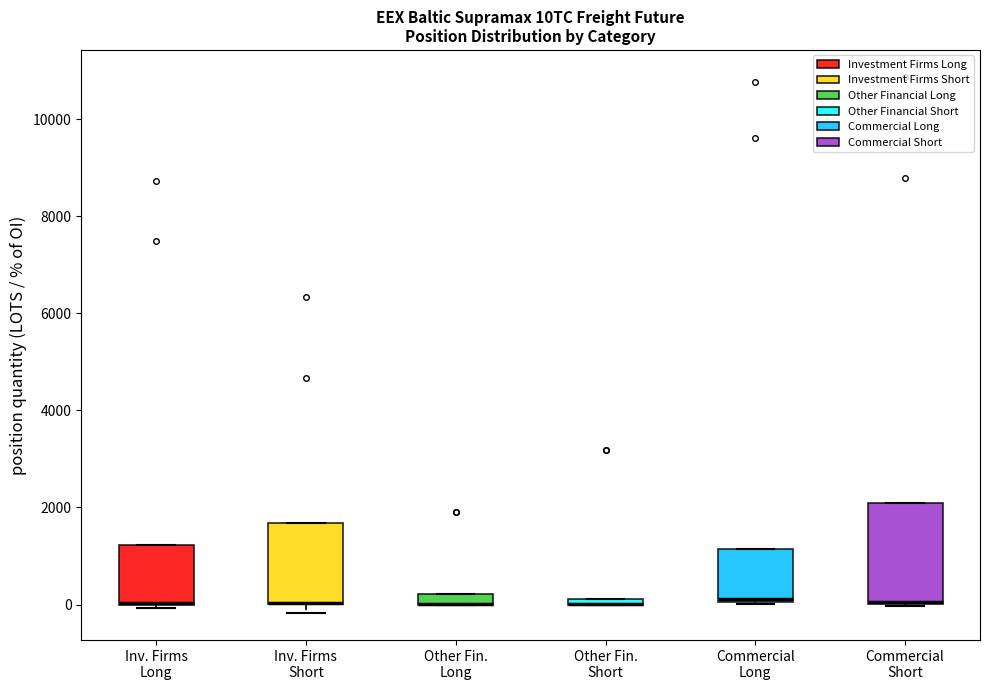

Which box is the tallest, from its lower edge to its upper edge?

Commercial Short